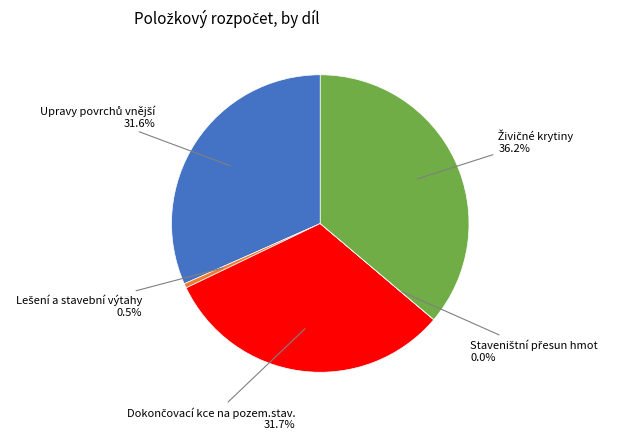

Is there a majority slice in this chart?

No